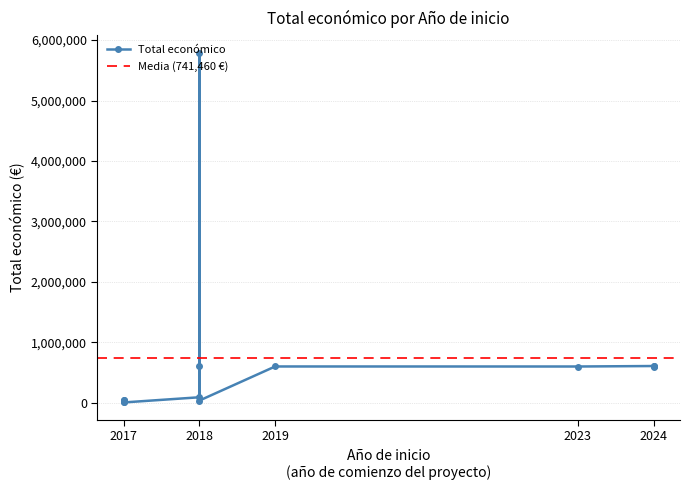

True or false: the data shows 968514 at 2024.

False